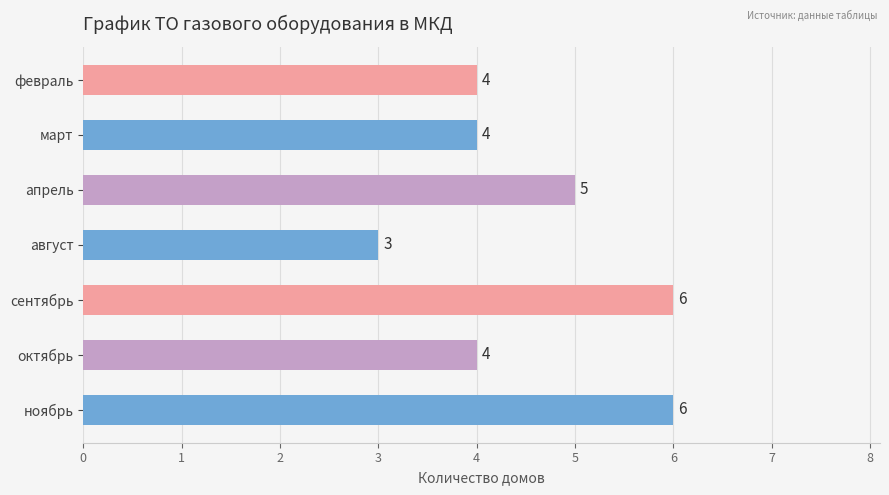

Count the values in the range 4 to 6.

6